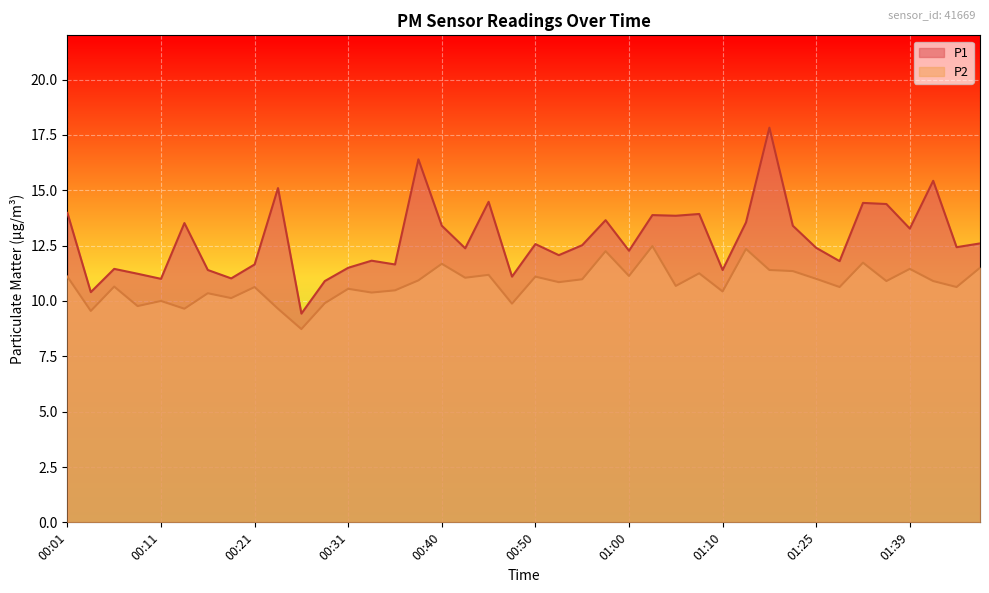

What is the lowest value of the P2 series?

8.7